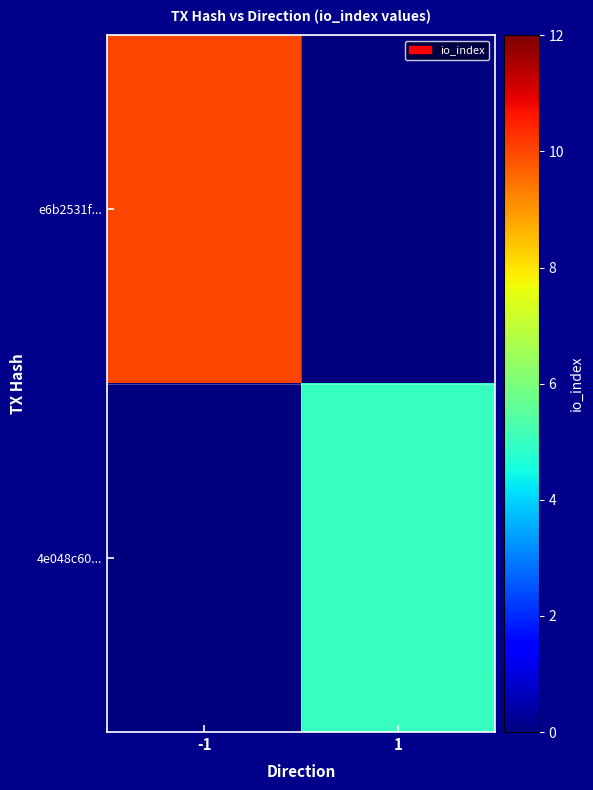

At which category is the sum across all series the highest?

-1